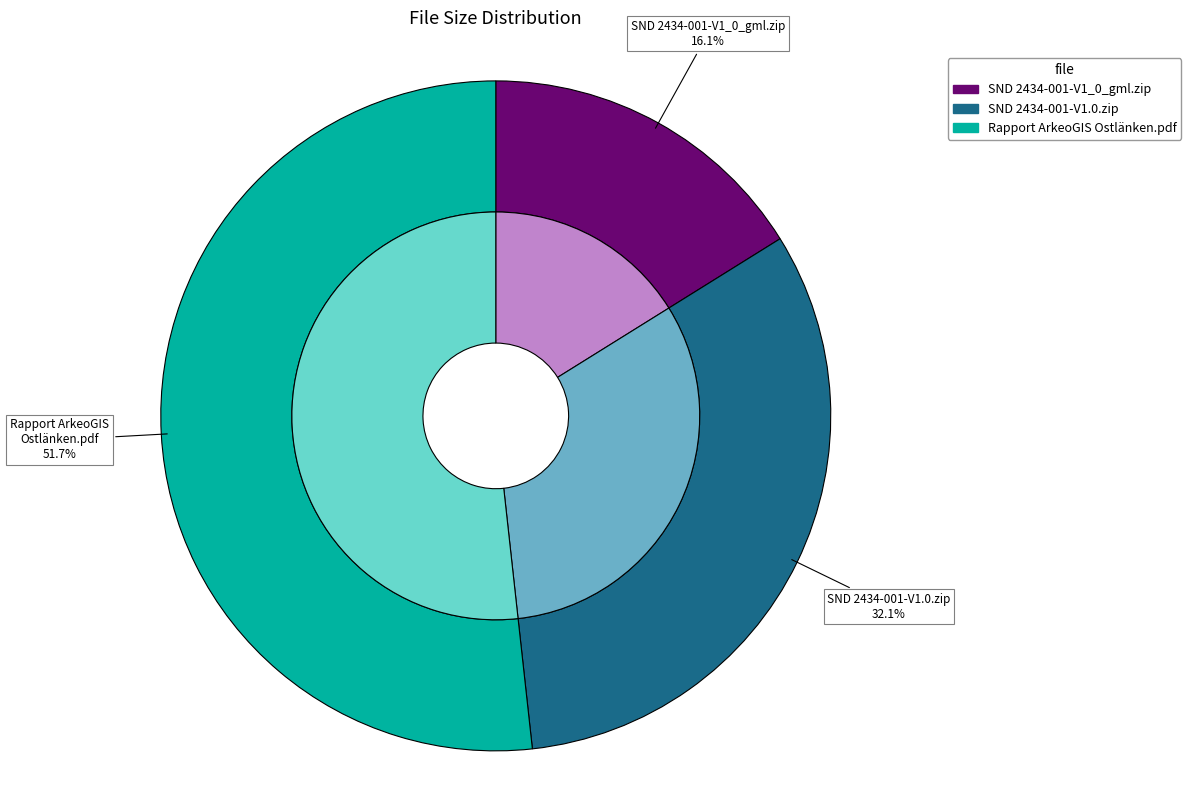

Combined, what portion of the pie is Rapport ArkeoGIS Ostlänken.pdf and SND 2434-001-V1.0.zip?

83.9%